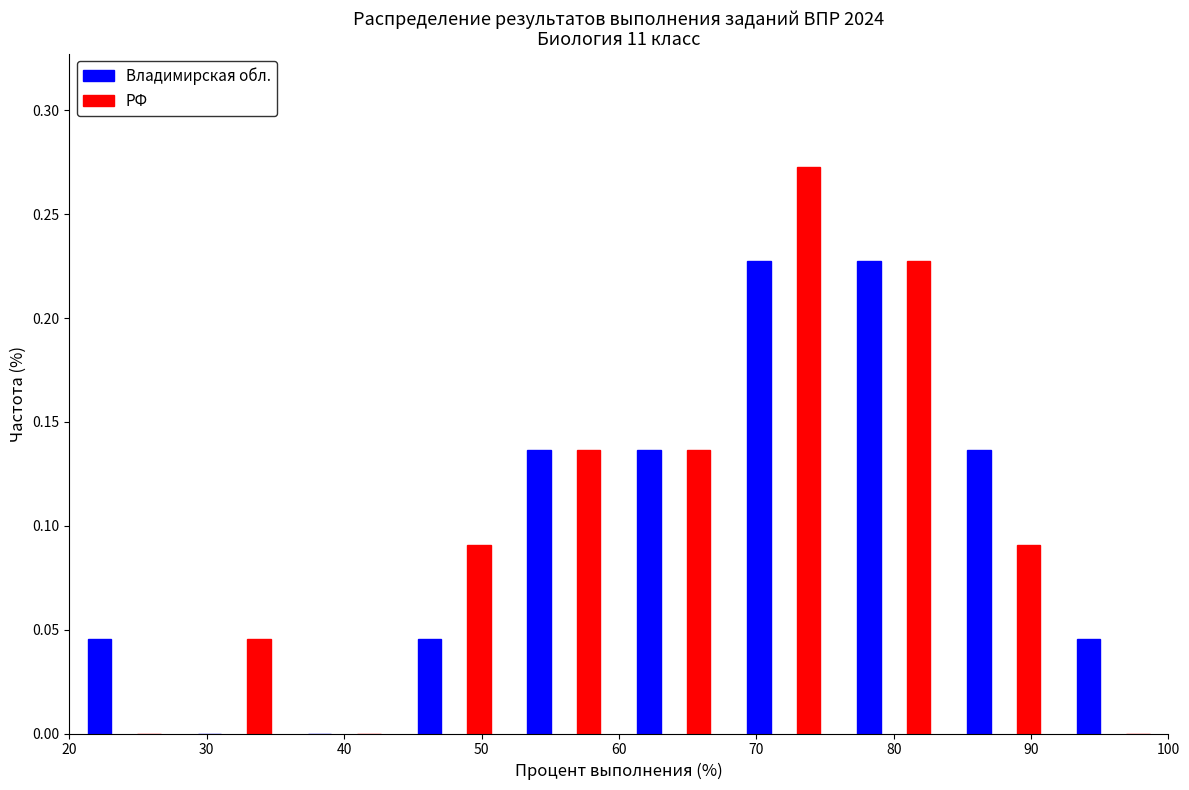

Reading left to right, list every range on the x-axis with the height of the bar of each series over it. The values are not printed on the chart, so give them approximately, as read against the axis.

20 to 28: Владимирская обл.=0.045	РФ=0
28 to 36: Владимирская обл.=0	РФ=0.045
36 to 44: Владимирская обл.=0	РФ=0
44 to 52: Владимирская обл.=0.045	РФ=0.090
52 to 60: Владимирская обл.=0.135	РФ=0.135
60 to 68: Владимирская обл.=0.135	РФ=0.135
68 to 76: Владимирская обл.=0.225	РФ=0.275
76 to 84: Владимирская обл.=0.225	РФ=0.225
84 to 92: Владимирская обл.=0.135	РФ=0.090
92 to 100: Владимирская обл.=0.045	РФ=0